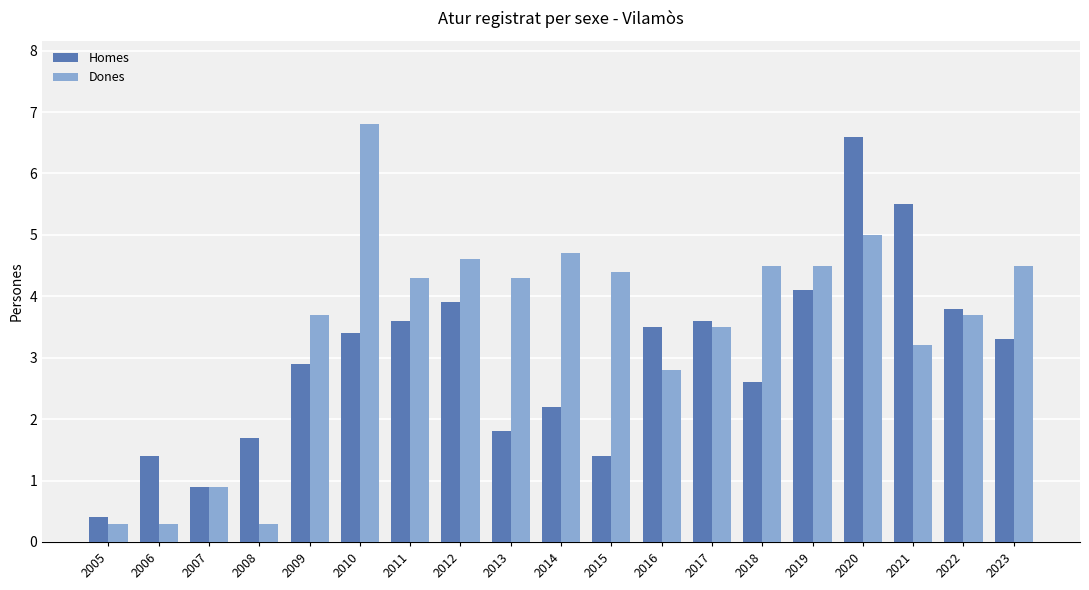

How many bars are there in each group?

2